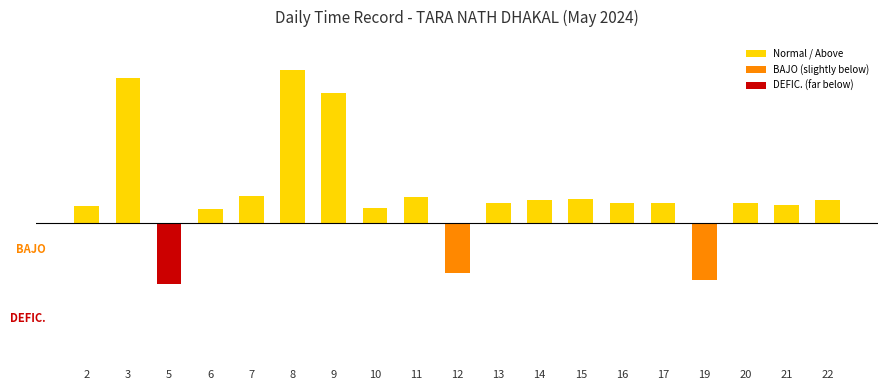

True or false: the data shows 0.4 at 2.

True